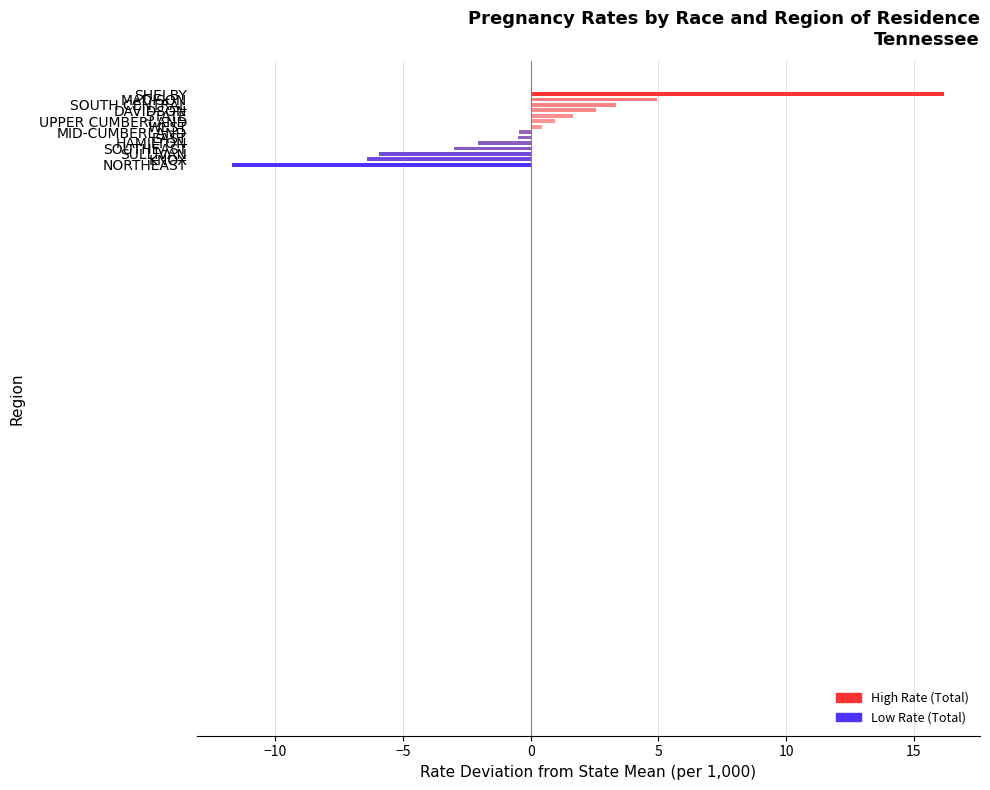

What is the difference between the maximum and minimum values?

27.9